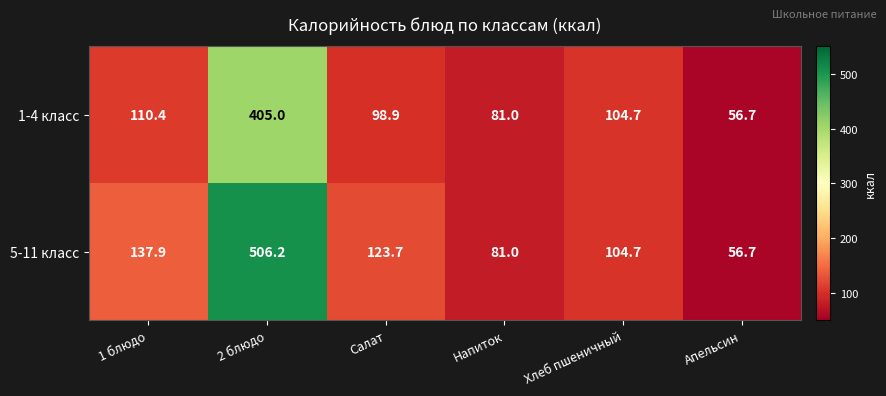

List the series in order of their peak value, highest first.

5-11 класс, 1-4 класс